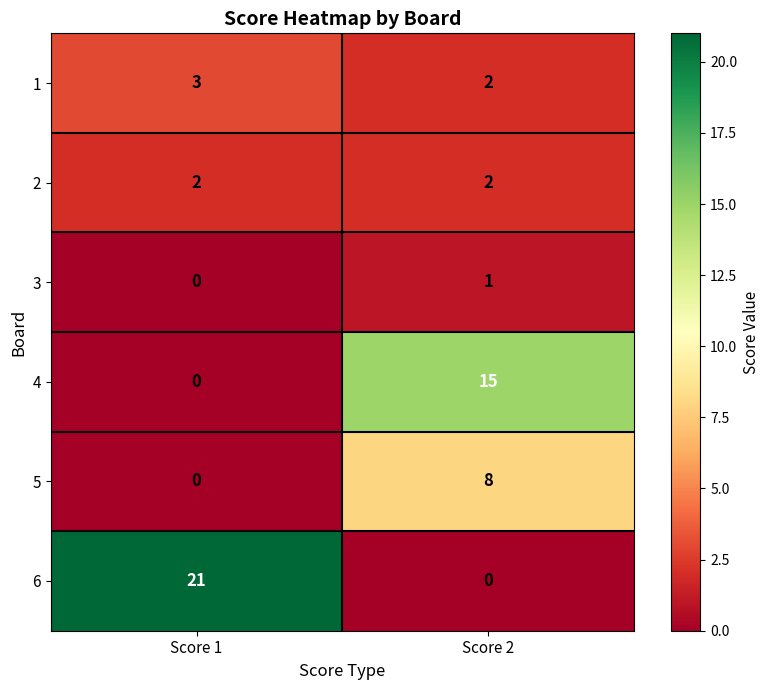

At which label does 6 reach its peak?

Score 1